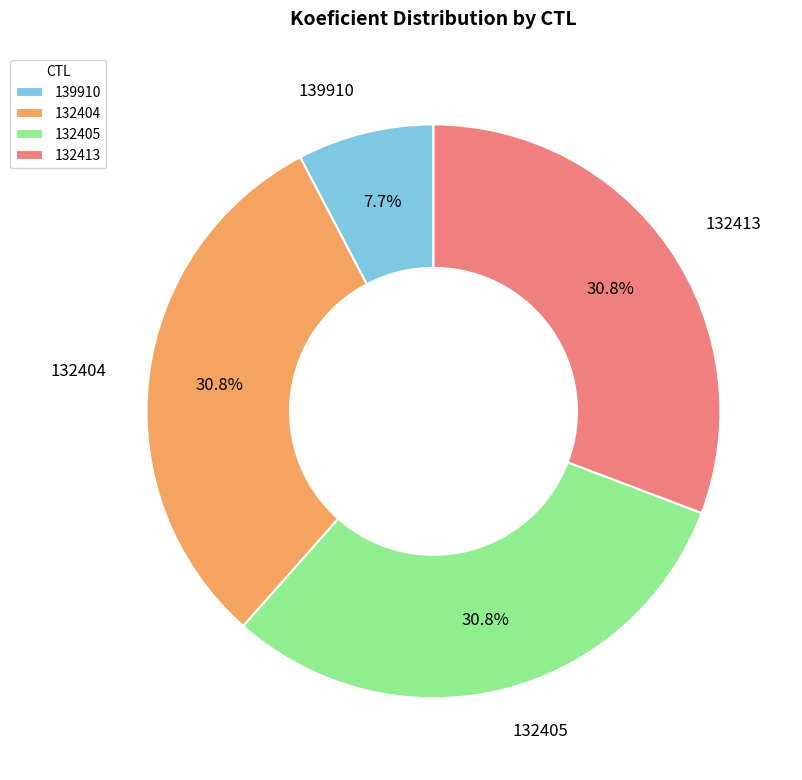

How many slices are in this pie chart?

4